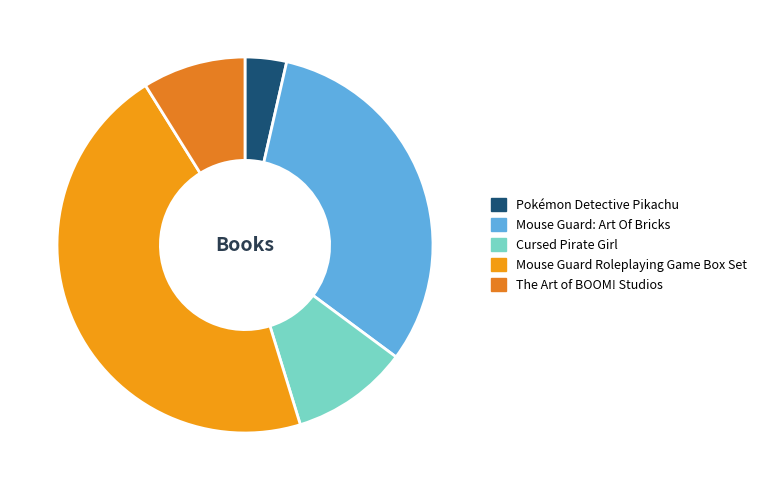

What is the change in value from Pokémon Detective Pikachu to The Art of BOOM! Studios?

+241292946